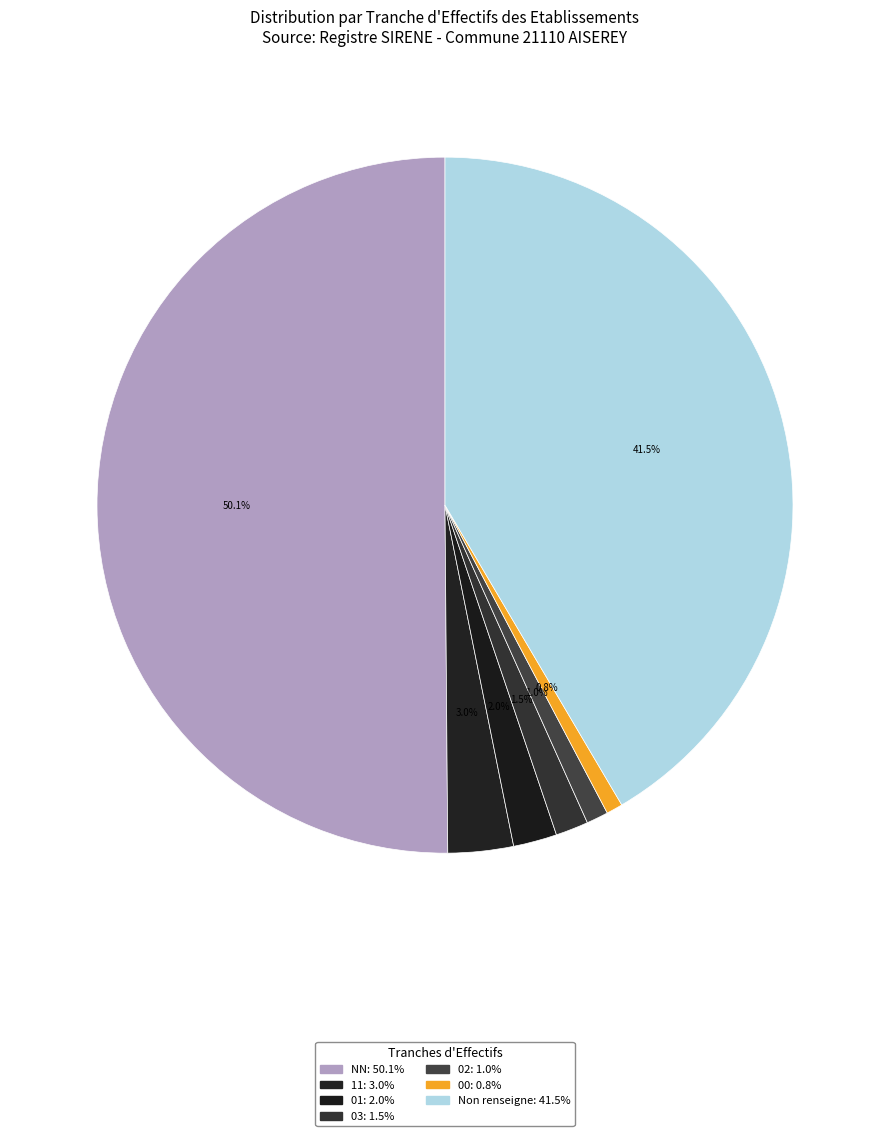

How many slices are in this pie chart?

7